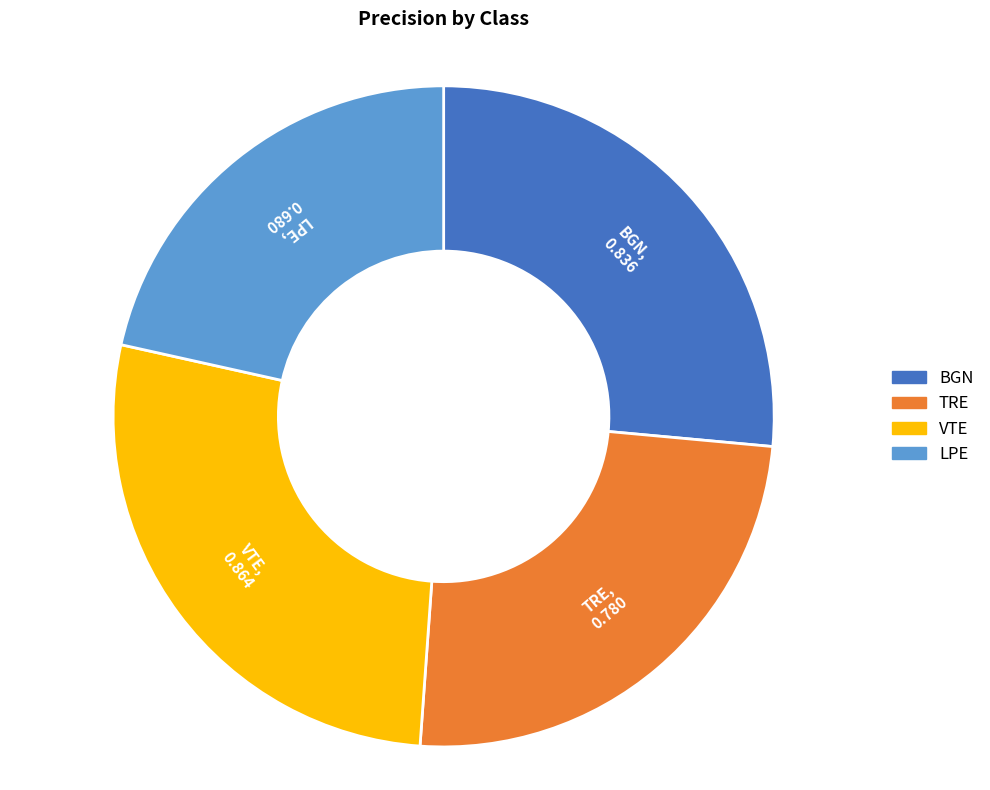

Does any single category account for the majority?

No